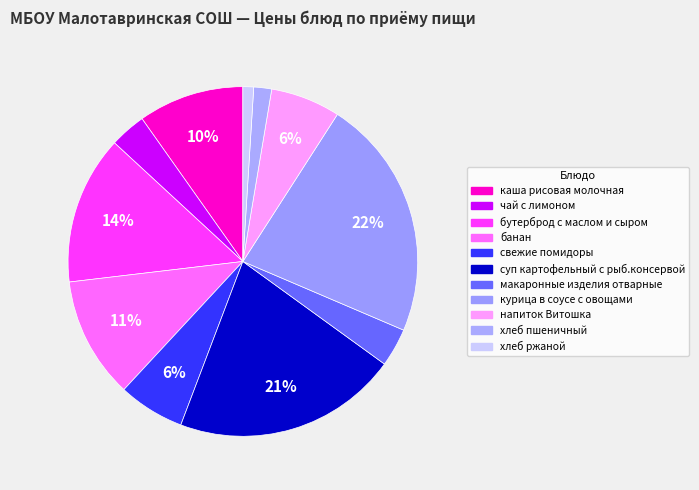

What is the largest slice in the pie chart?

курица в соусе с овощами